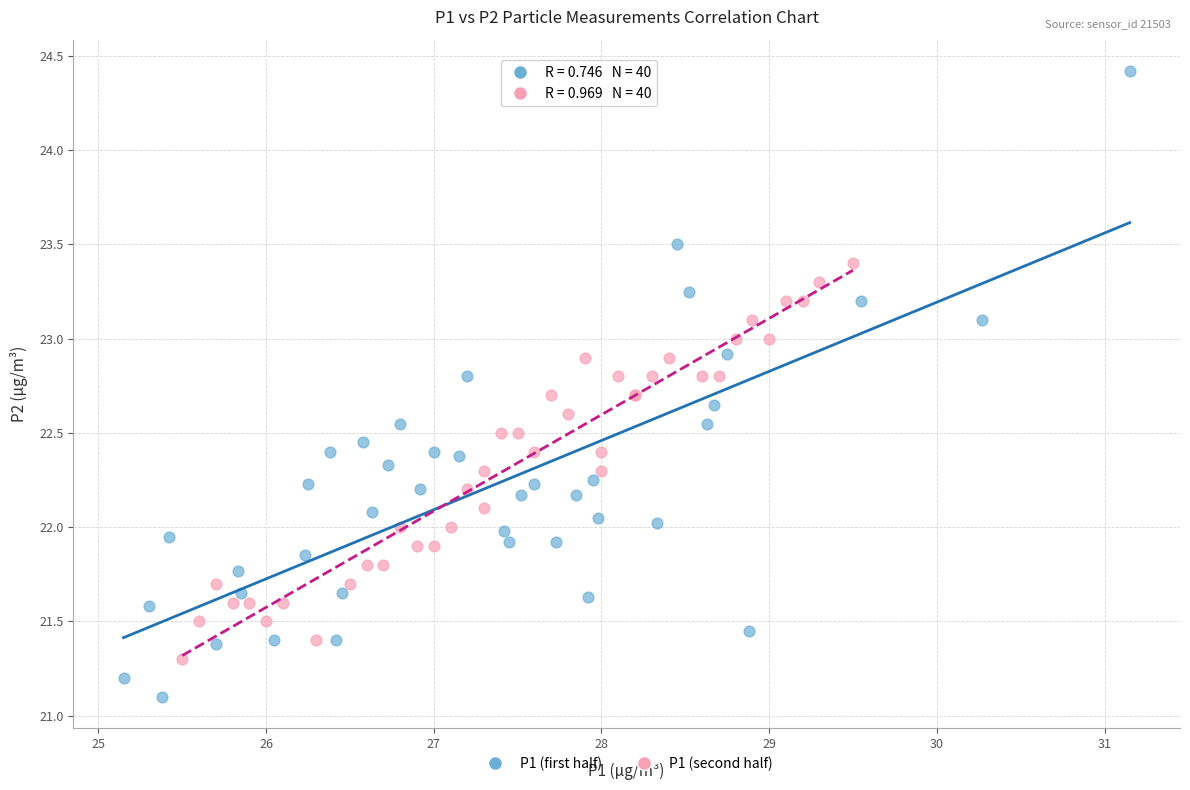

Which series has the largest Y range (max minus min)?

P1 (first half)